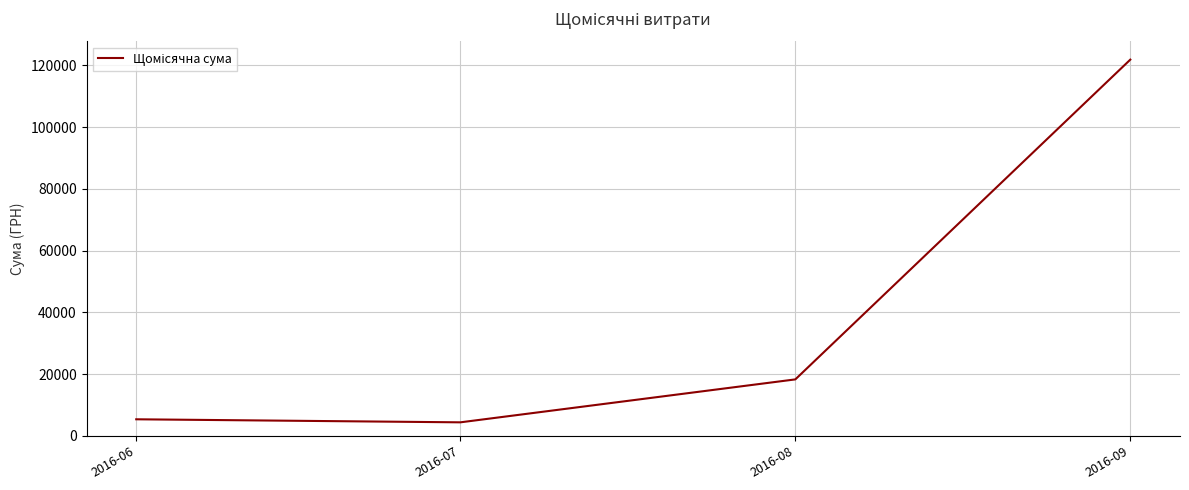

The value at 2016-06 is 5357.0. True or false?

True